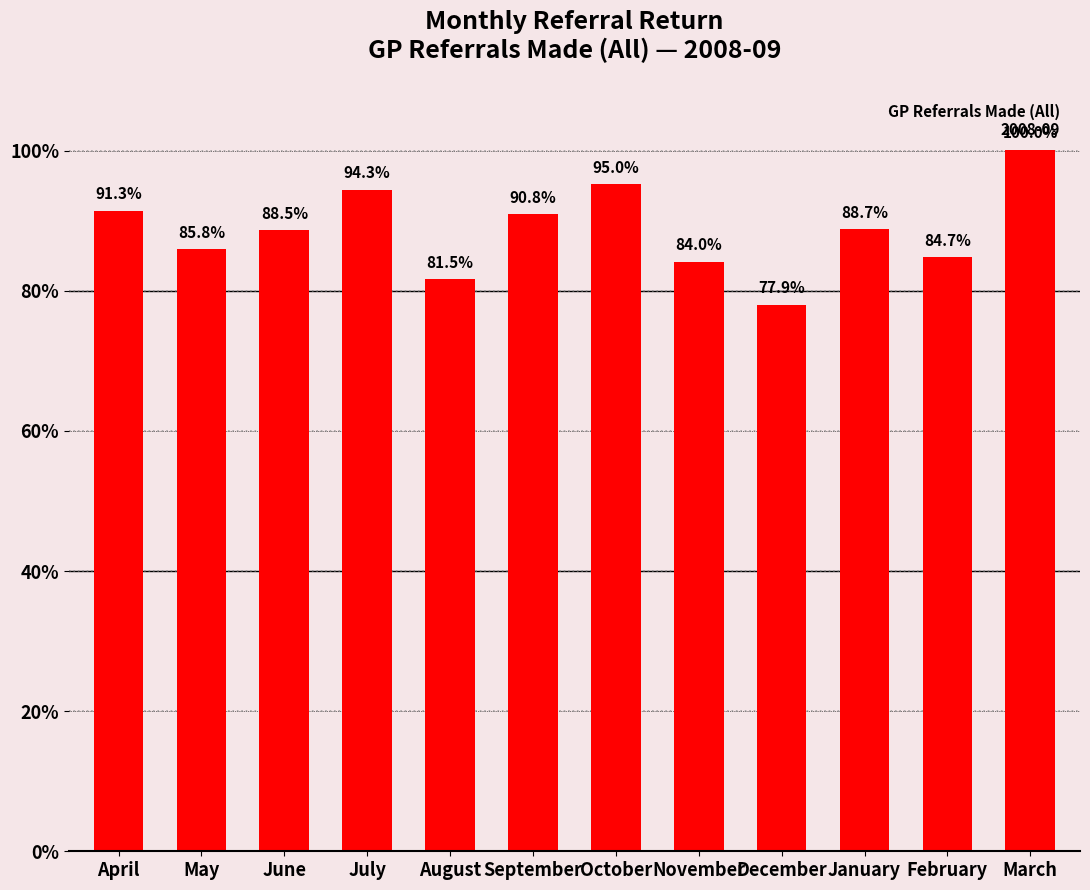

What is the label of the 12th bar from the right?

April